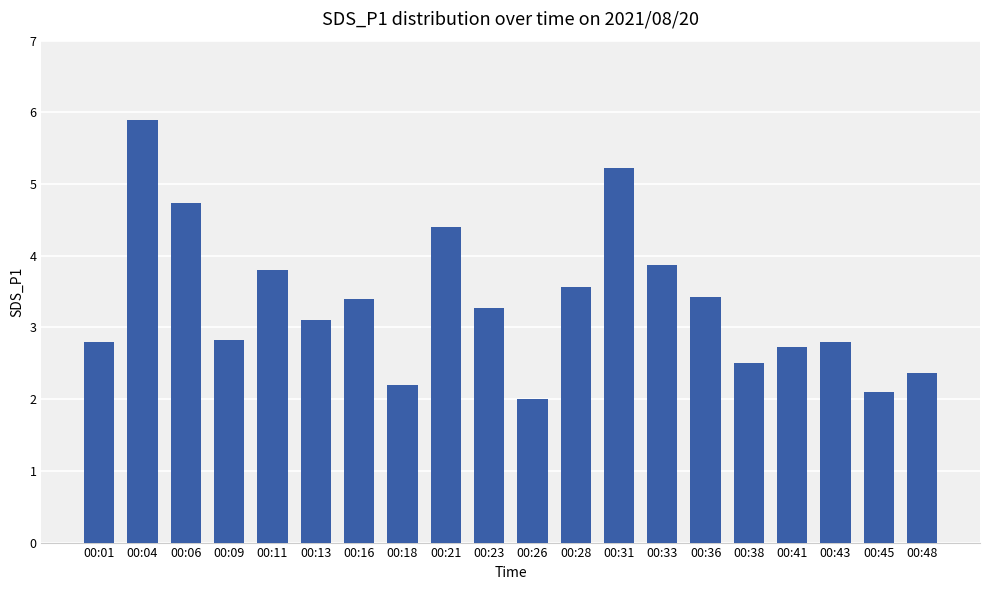

How many data points are less than 3?

9